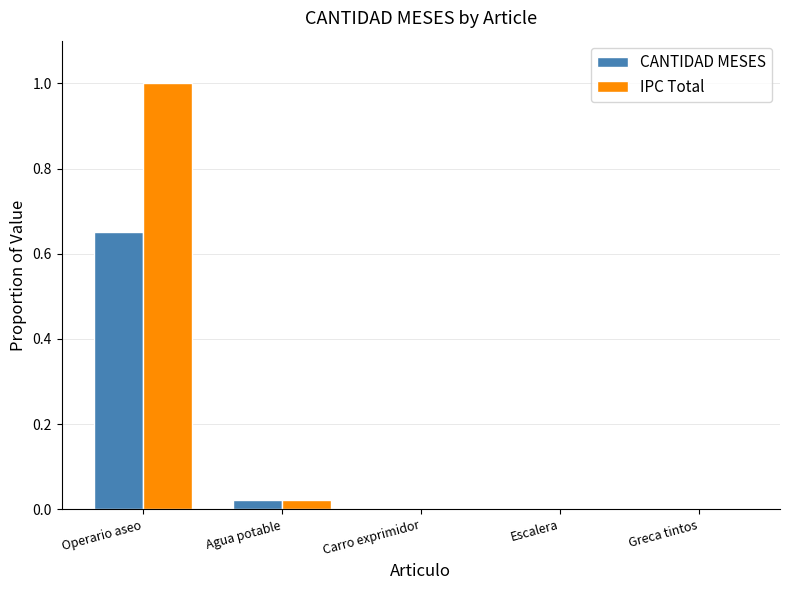

How many groups of bars are there?

5